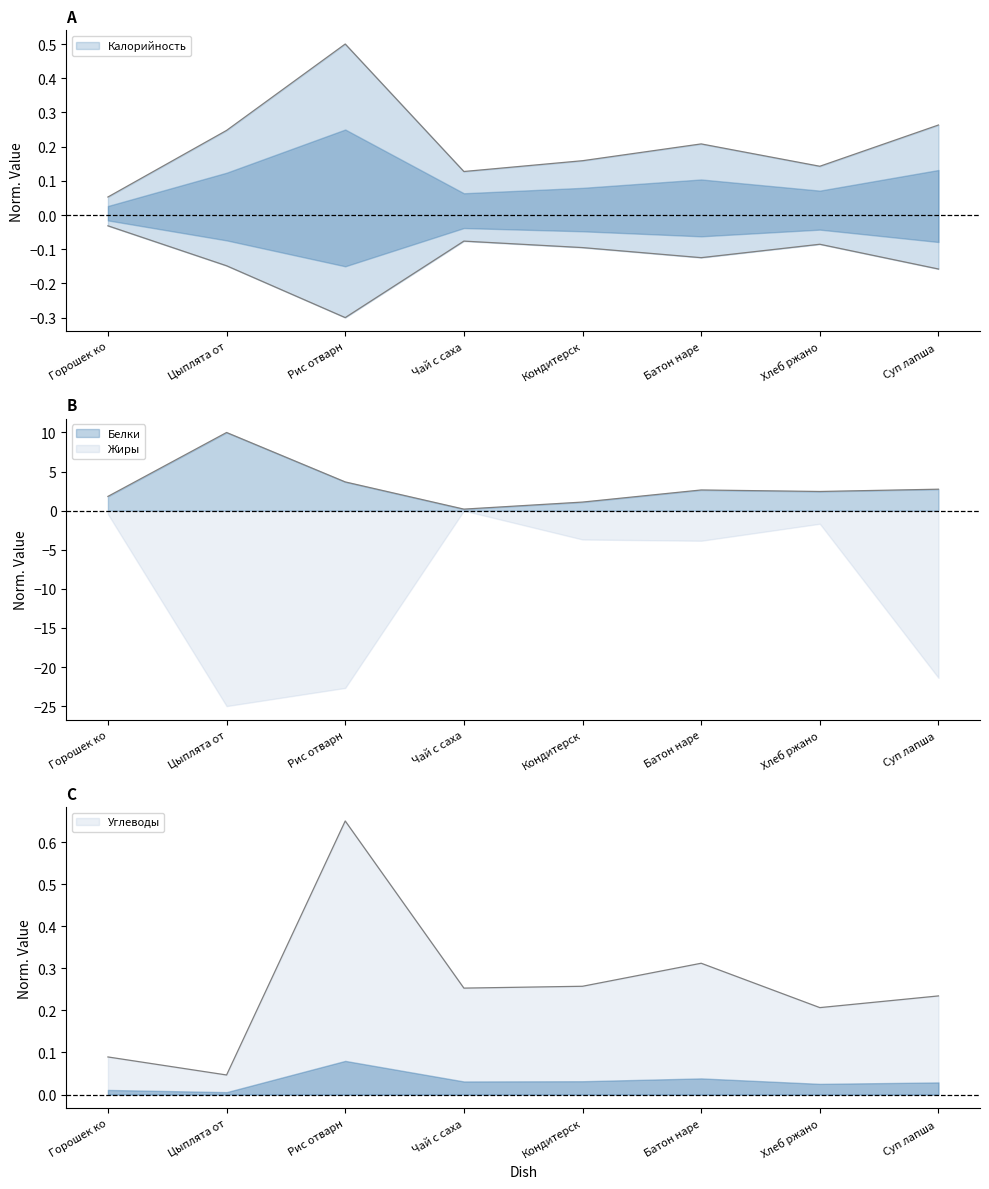

Count the number of categories in the chart.

8